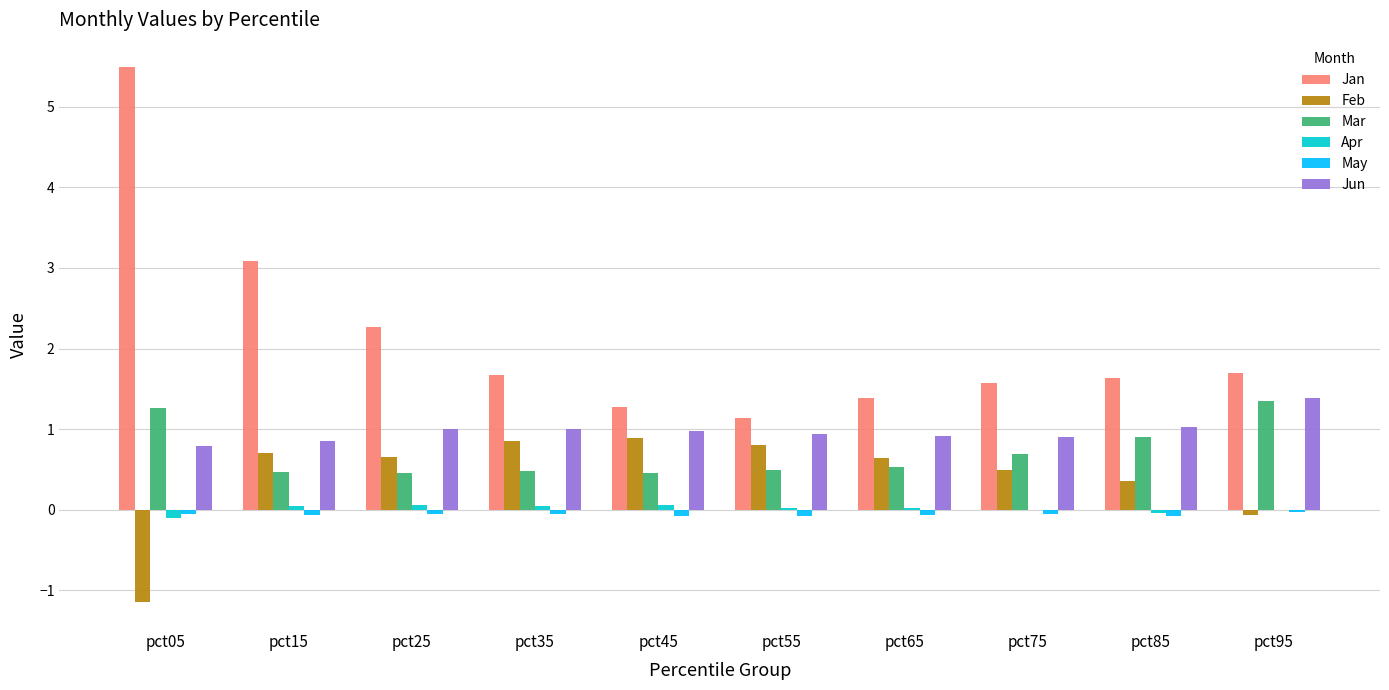

Which series changed the most between pct05 and pct95?

Jan